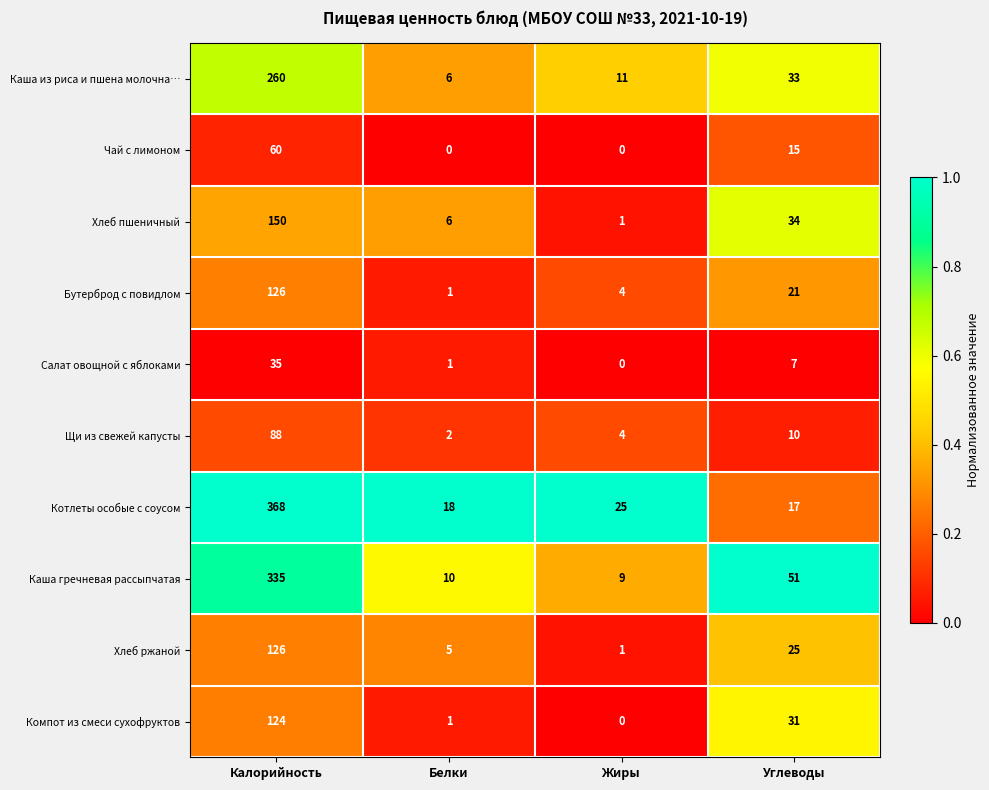

Which series changed the most between Жиры and Углеводы?

Каша гречневая рассыпчатая